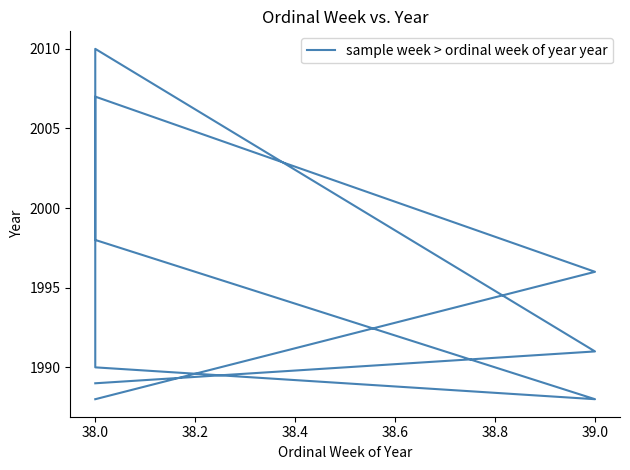

What is the value of the 9th point from the left?

1991